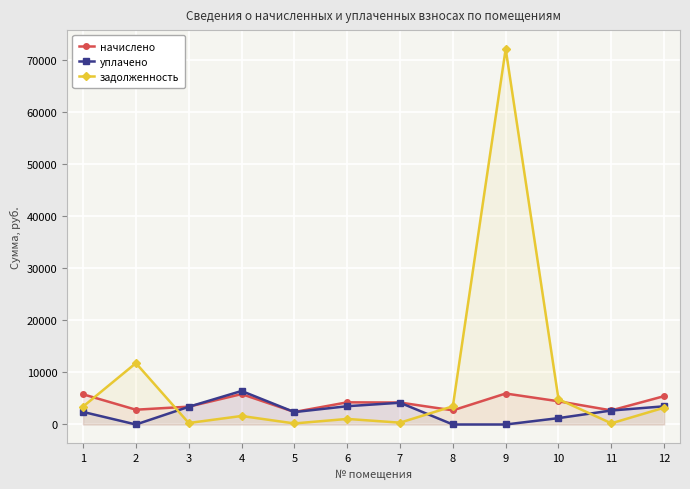

List the series in order of their peak value, lowest first.

начислено, уплачено, задолженность